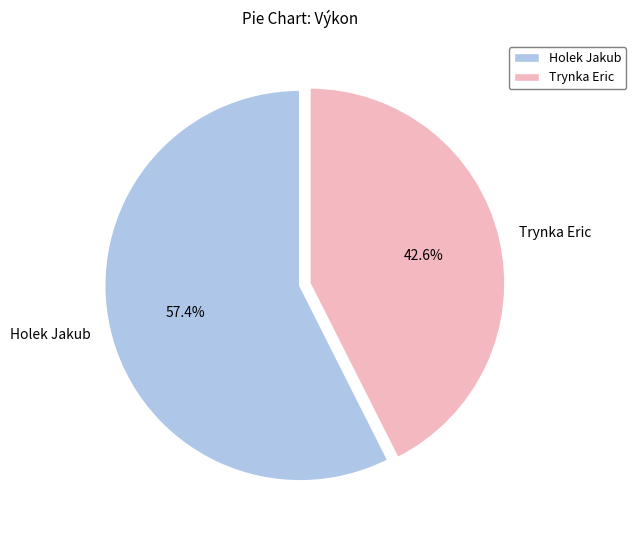

Combined, what portion of the pie is Trynka Eric and Holek Jakub?

100.0%